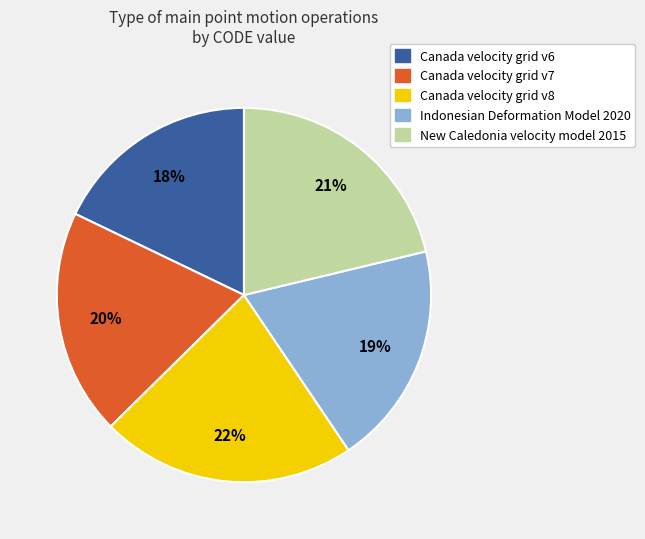

Does New Caledonia velocity model 2015 account for over 50% of the chart?

No